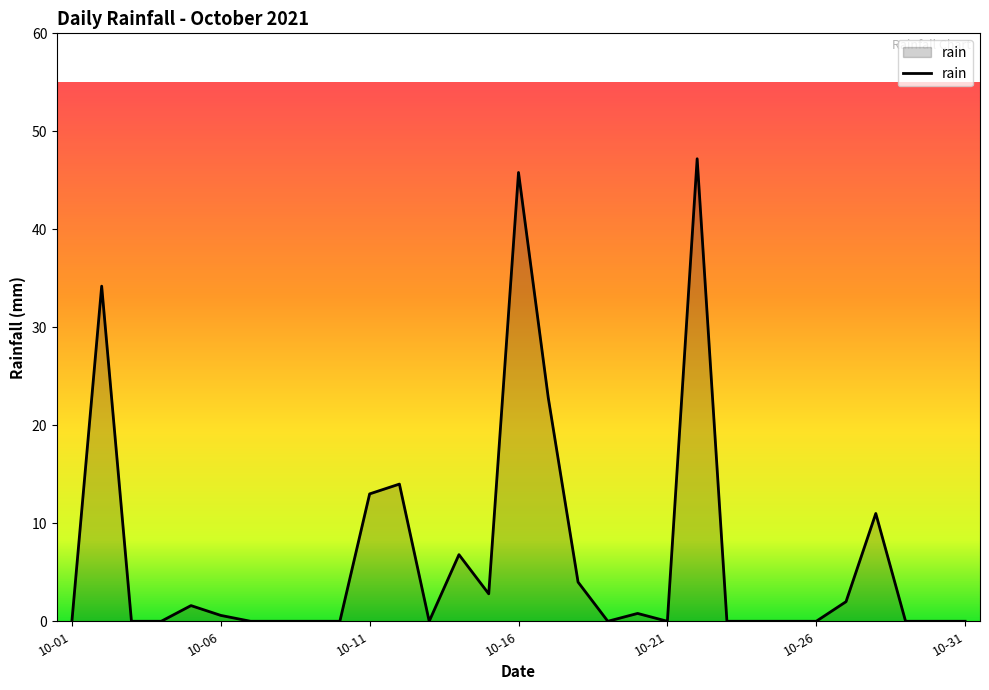

What is the maximum value shown in the chart?

47.2